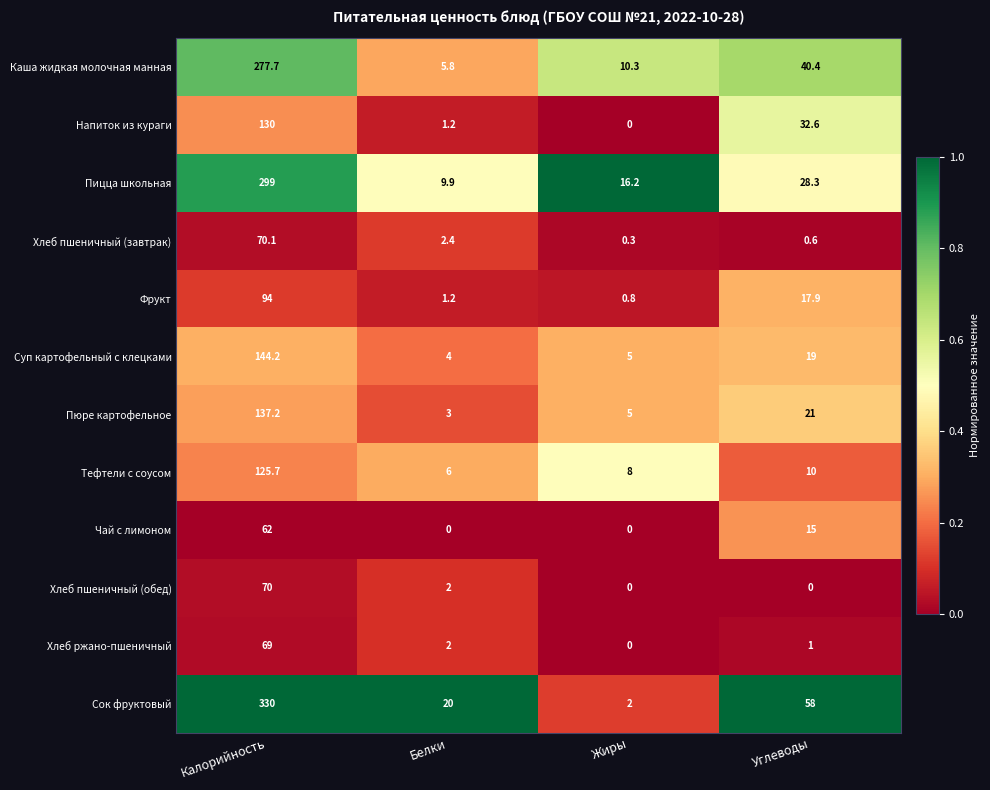

Count the number of data series in this chart.

12